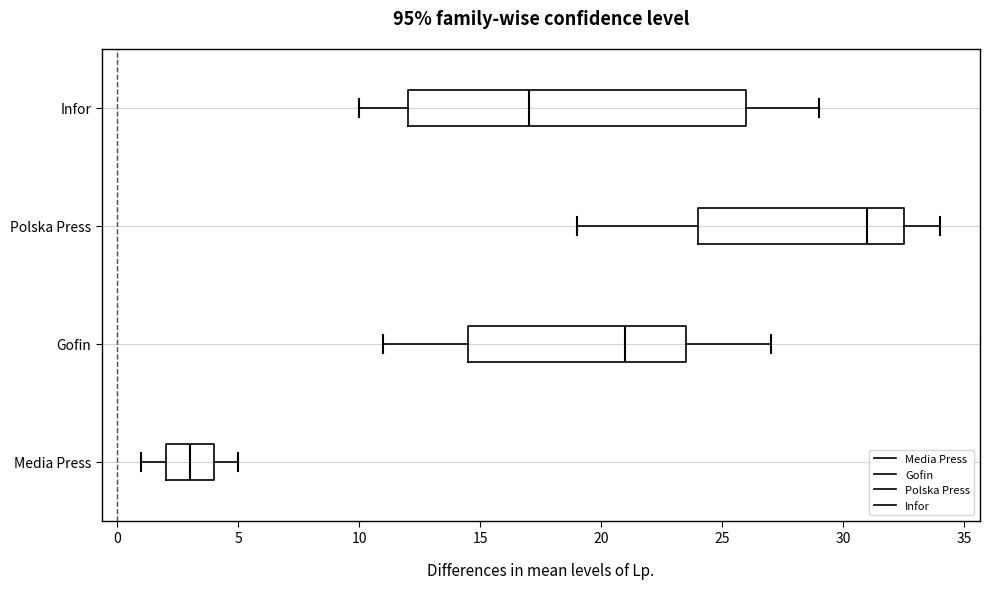

Where is the left edge of the box for Infor on the x-axis? The values are not printed on the chart, so give them approximately, as read against the axis.

12.0